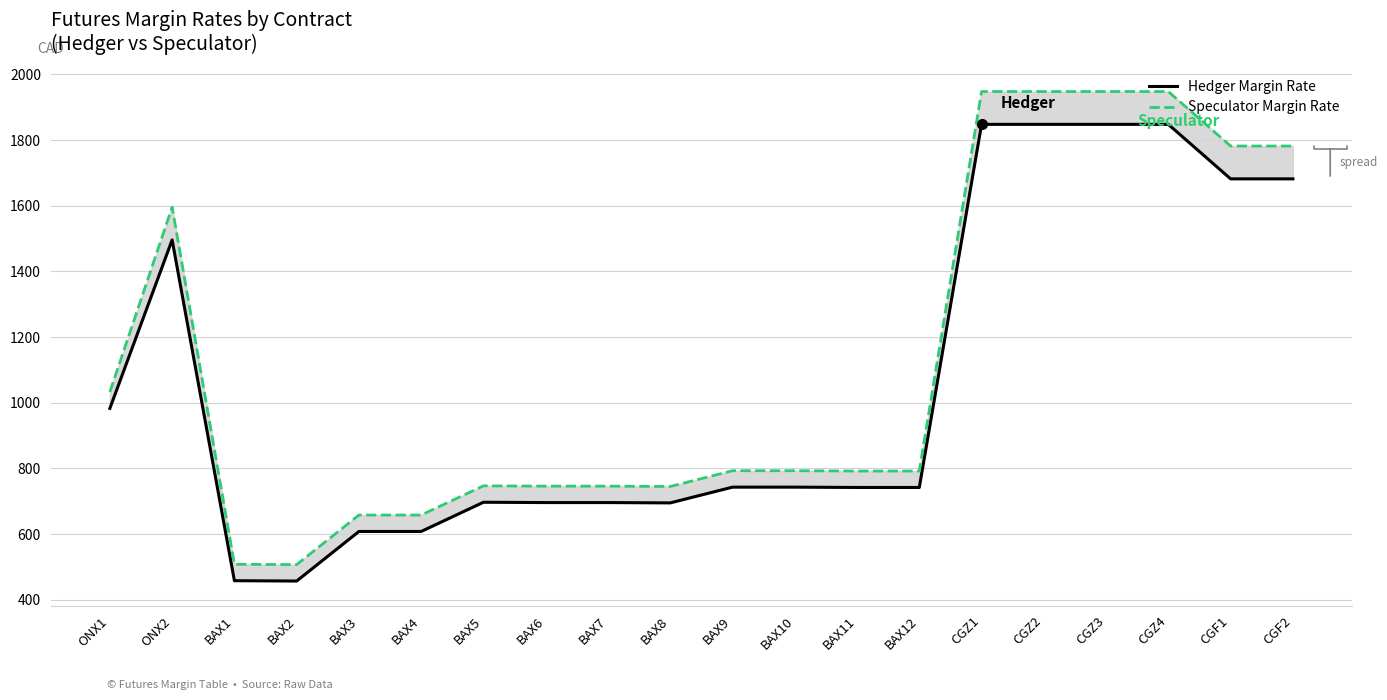

True or false: Hedger Margin Rate and Speculator Margin Rate intersect in this chart.

False